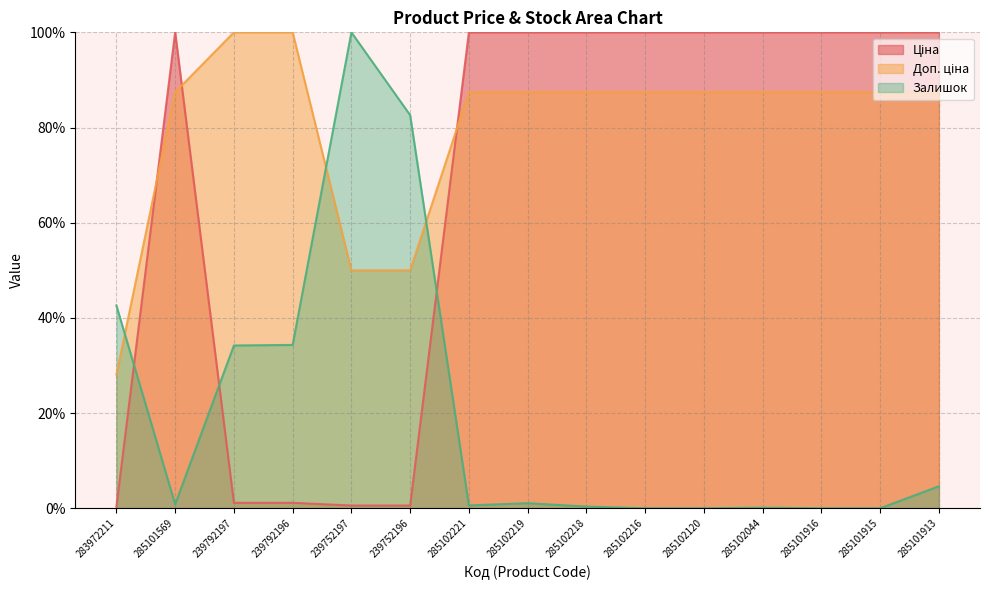

At how many categories does at least one series exceed 41?

15